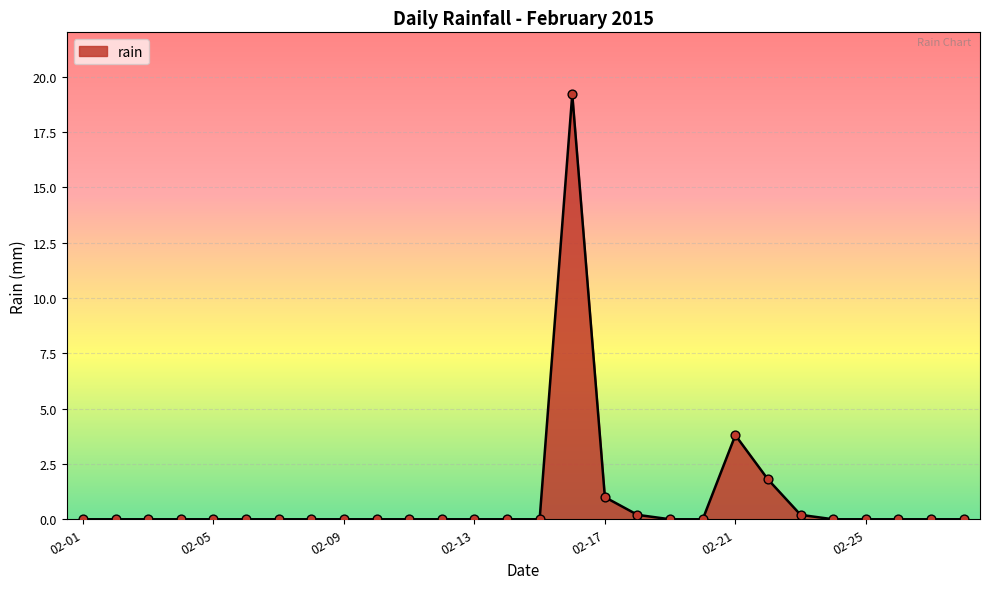

What is the greatest value displayed?

19.2